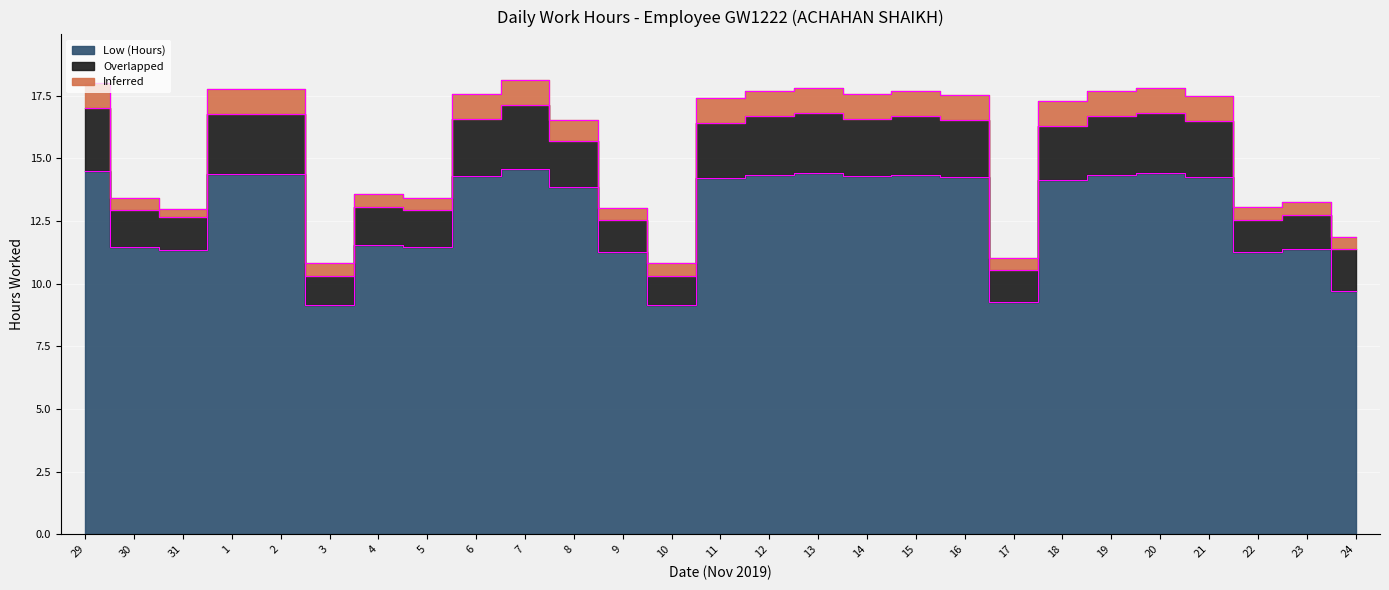

Which label corresponds to the largest value in the chart?

7